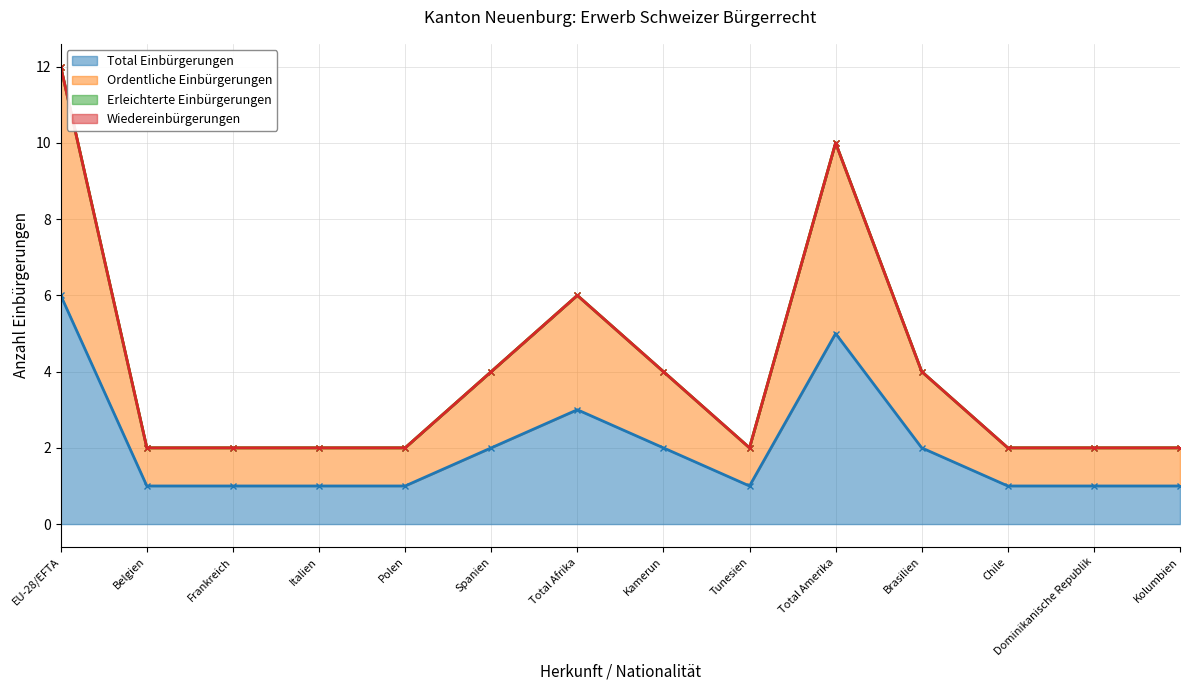

At which category does Total Einbürgerungen reach its first local peak?

Total Afrika